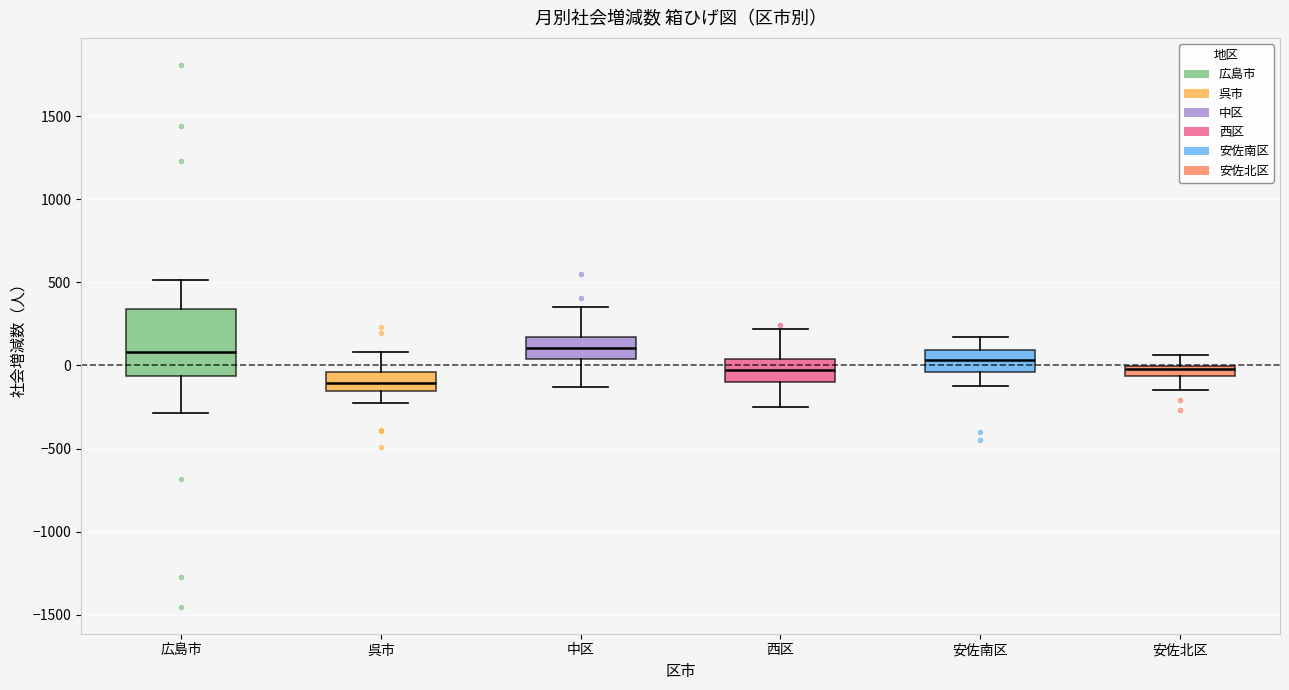

Where is the lower edge of the box for 西区 on the y-axis? The values are not printed on the chart, so give them approximately, as read against the axis.

-100